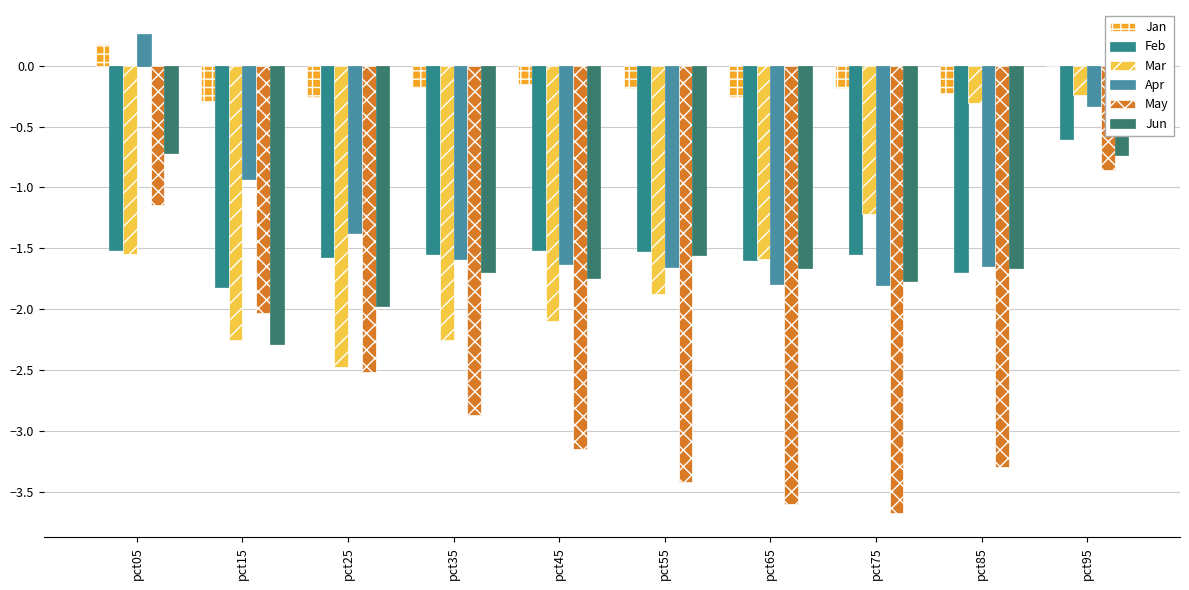

What is the value of the Mar bar at the 2nd from the left?

-2.3